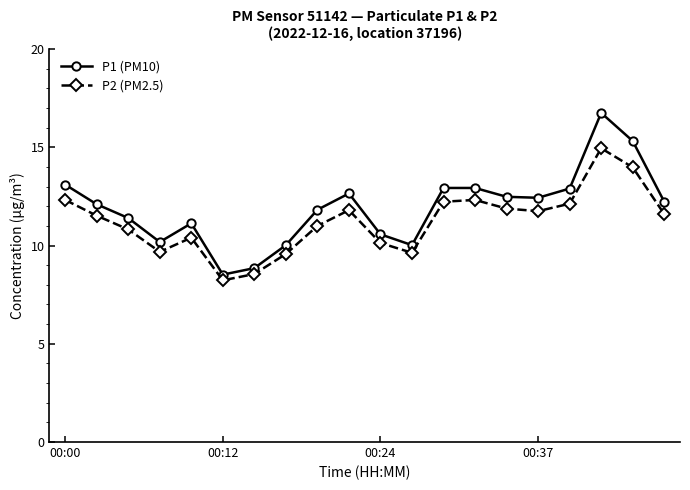

Which series has the widest spread of values?

P1 (PM10)